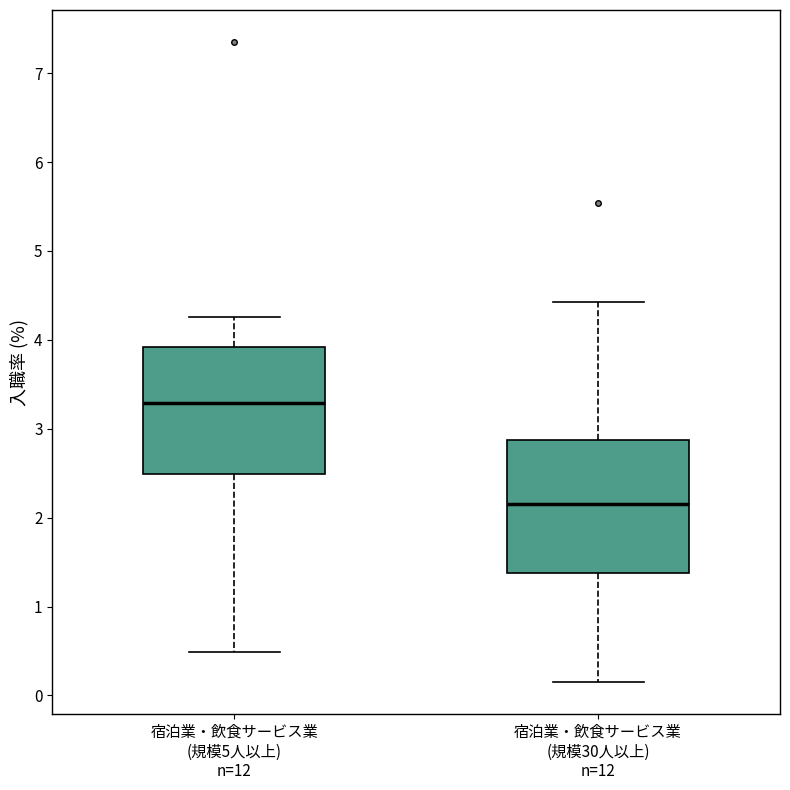

Where does the upper whisker of the box for 宿泊業・飲食サービス業 (規模30人以上) n=12 end on the y-axis? The values are not printed on the chart, so give them approximately, as read against the axis.

4.4